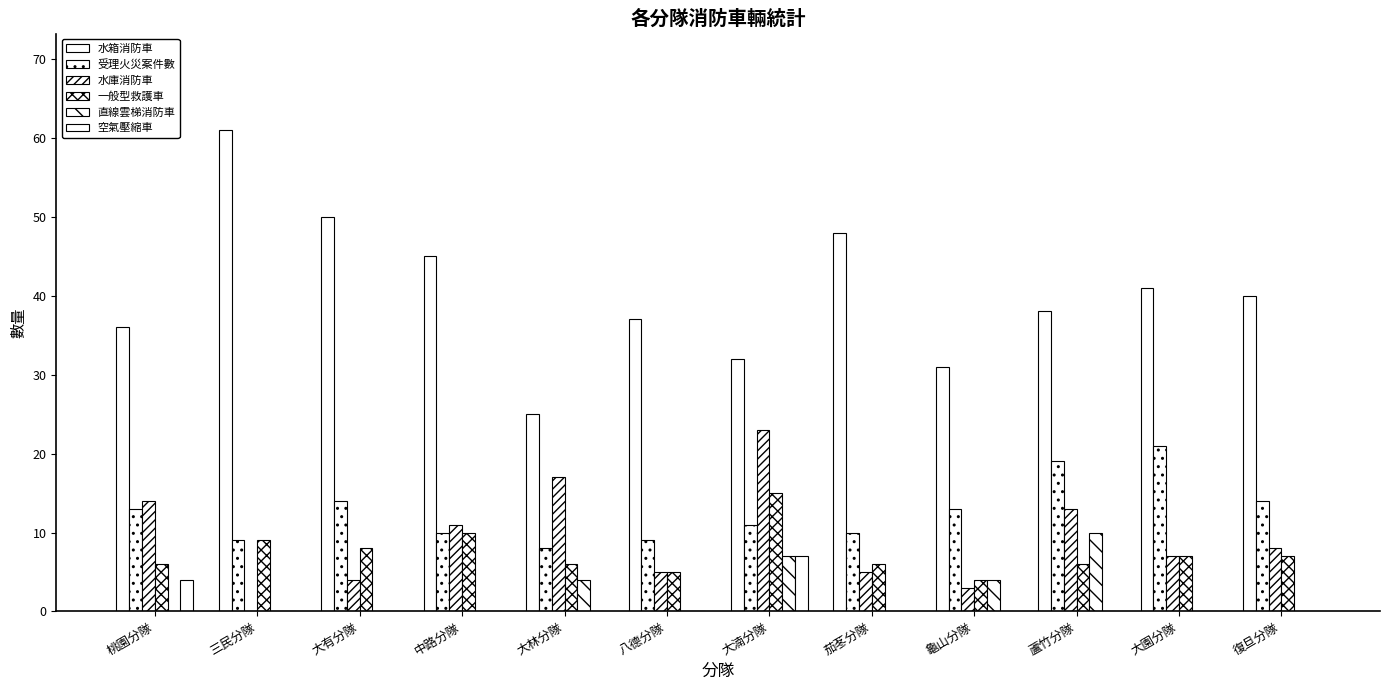

What position from the left is 復旦分隊?

12